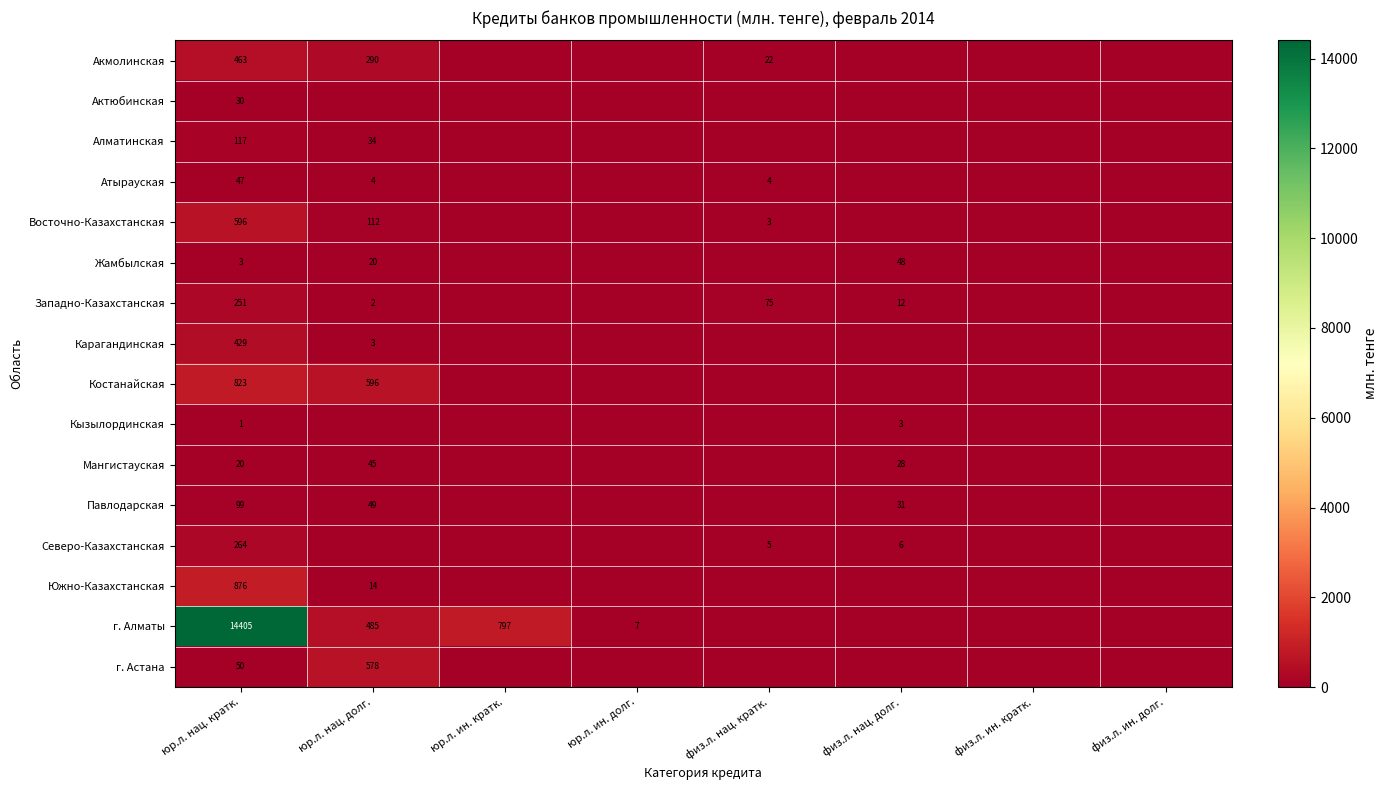

Is it true that Северо-Казахстанская equals 9 at физ.л. нац. долг.?

False